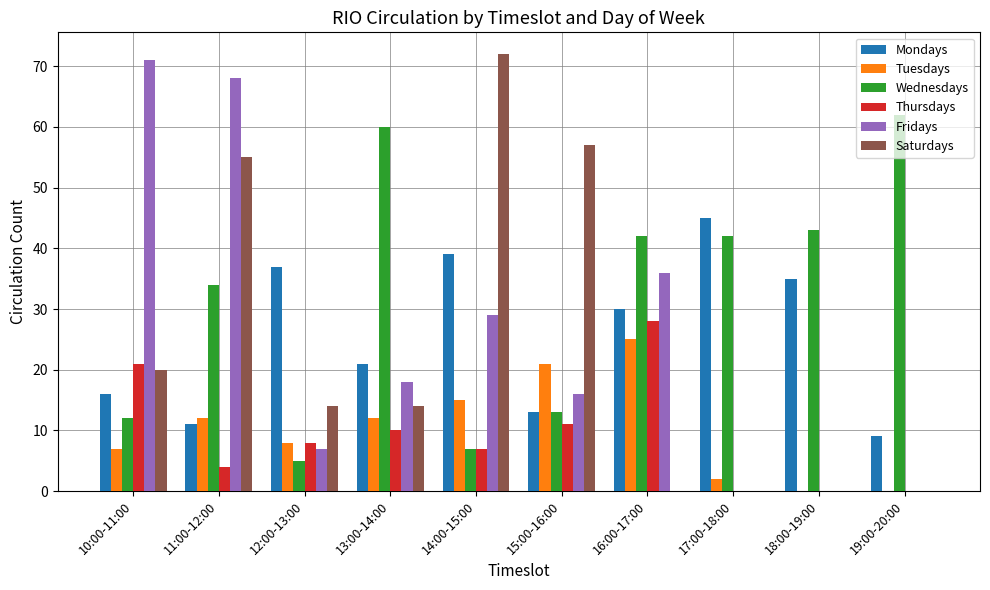

What is the sum of all Tuesdays values?

102